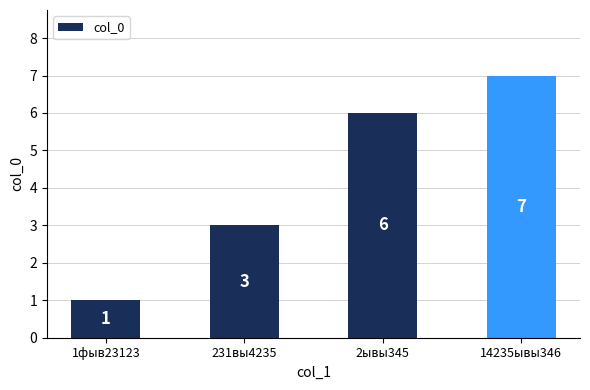

Reading right to left, list all the values displayed in this chart.

7	6	3	1